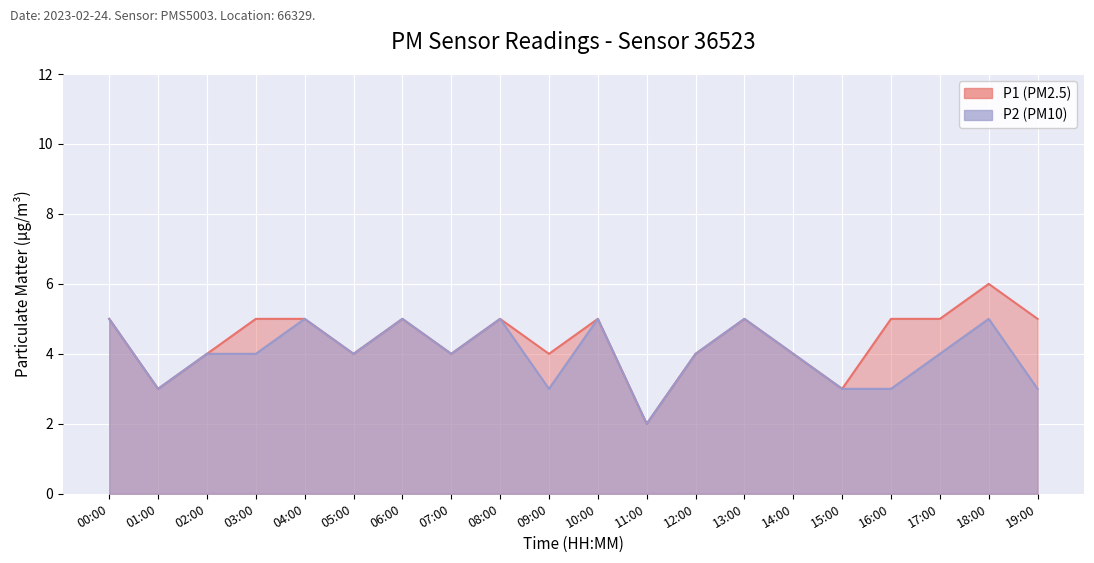

Reading left to right, list all the values displayed in this chart.

P1: 5	3	4	5	5	4	5	4	5	4	5	2	4	5	4	3	5	5	6	5
P2: 5	3	4	4	5	4	5	4	5	3	5	2	4	5	4	3	3	4	5	3